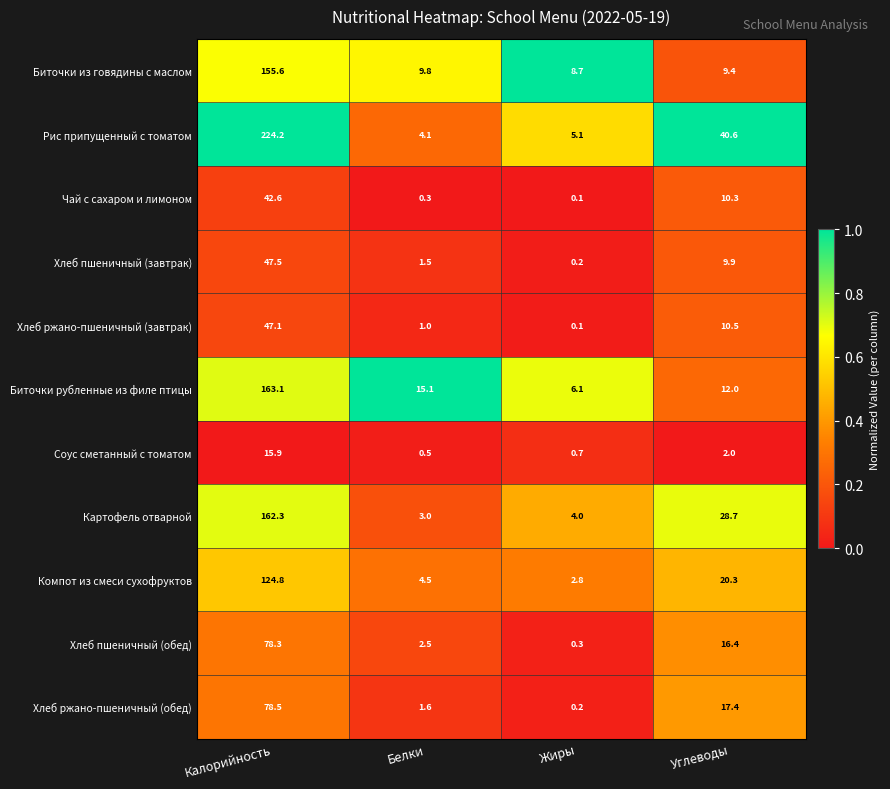

What is the total value across all series at Углеводы?

177.5